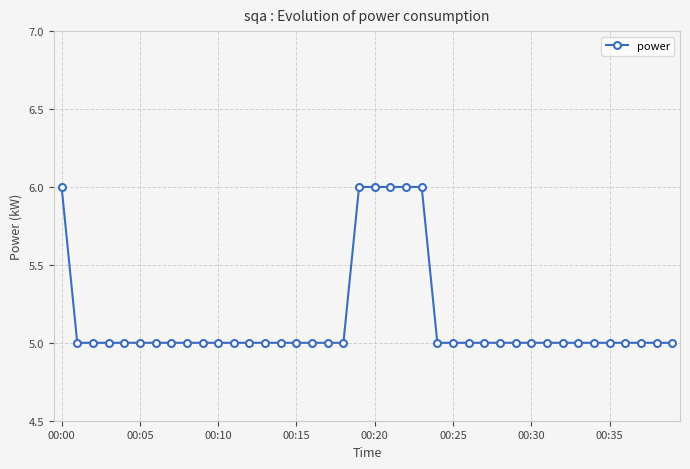

What is the value of the 14th point from the left?

5